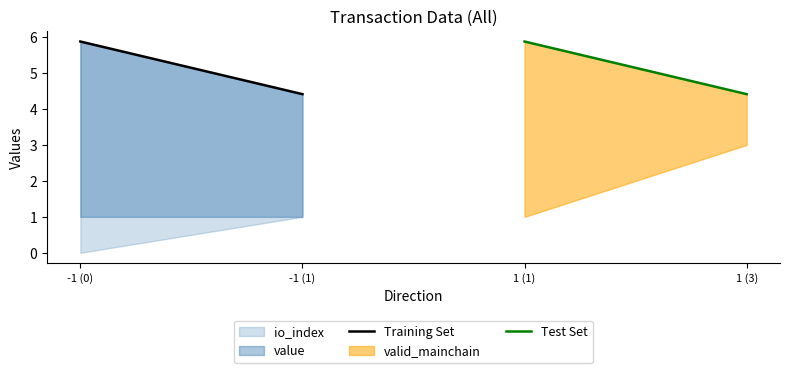

How many values in the Test Set series are below 5?

1